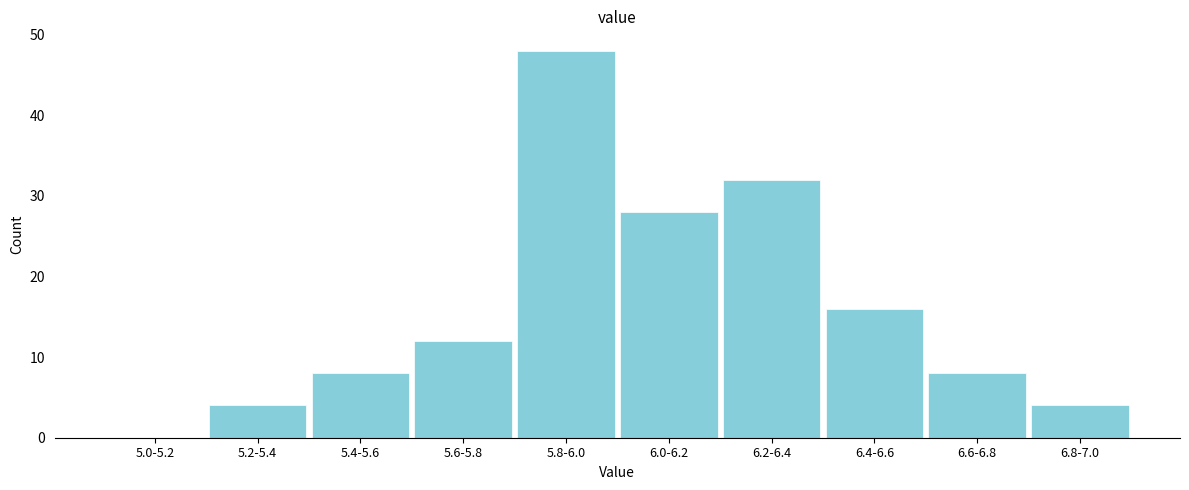

Reading left to right, extract all data points from this chart.

5.0-5.2=0	5.2-5.4=4	5.4-5.6=8	5.6-5.8=12	5.8-6.0=48	6.0-6.2=28	6.2-6.4=32	6.4-6.6=16	6.6-6.8=8	6.8-7.0=4